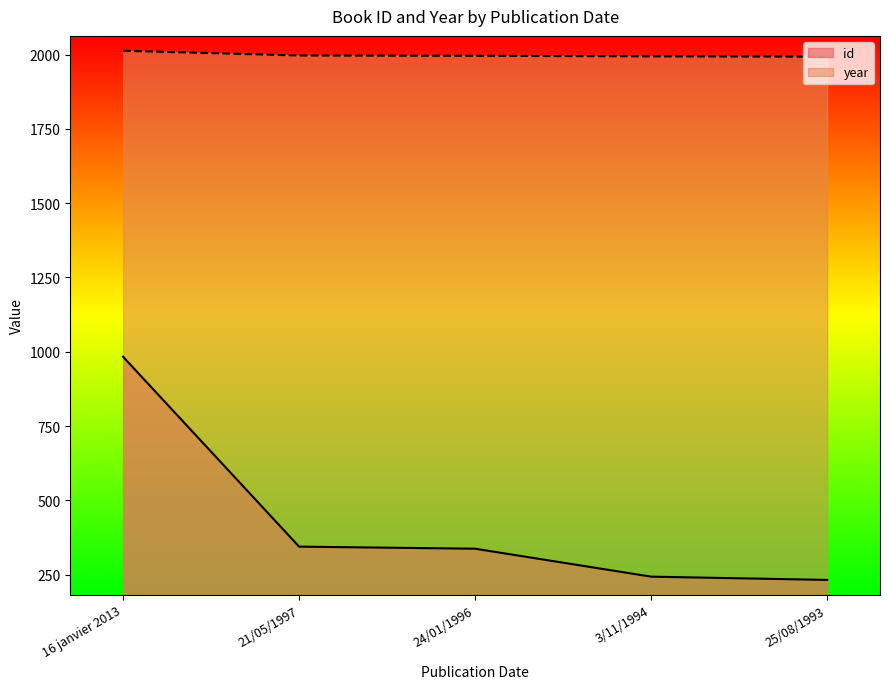

What is the highest value of the year series?

2013